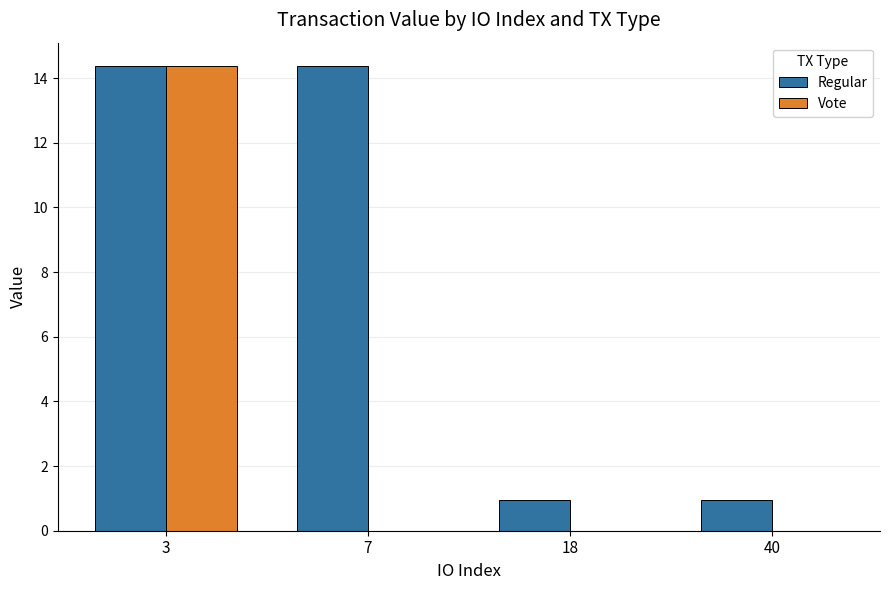

Reading left to right, what are all the values shown in this chart?

Regular: 14.4	14.4	1.0	1.0
Vote: 14.4	0.0	0.0	0.0